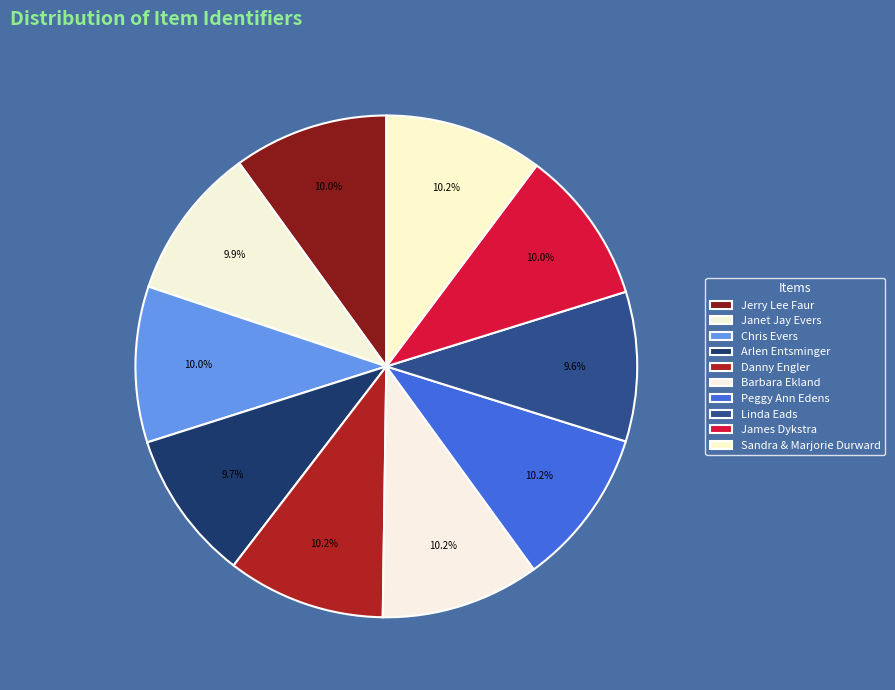

Count the number of slices in the pie.

10